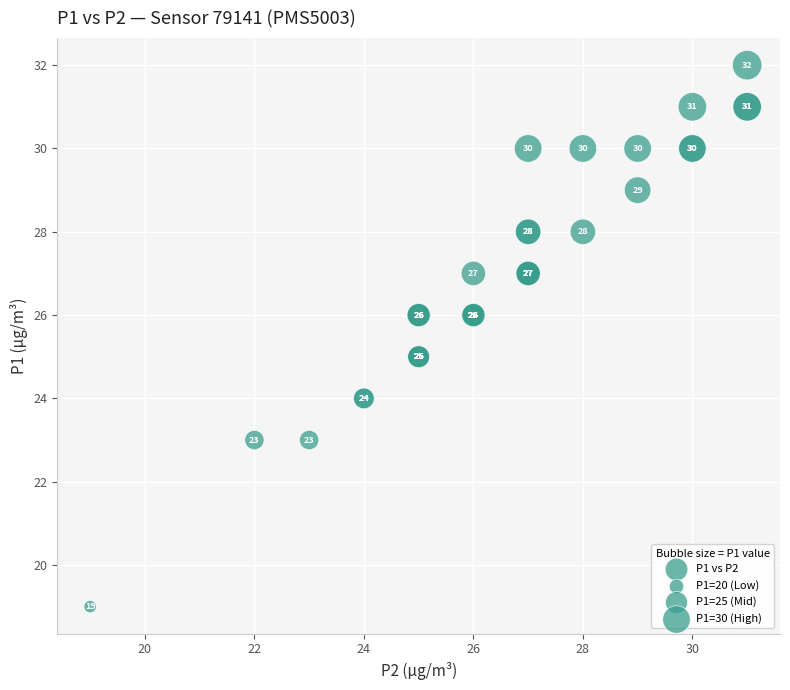

What Y value in the scatter plot is closest to 25?

25